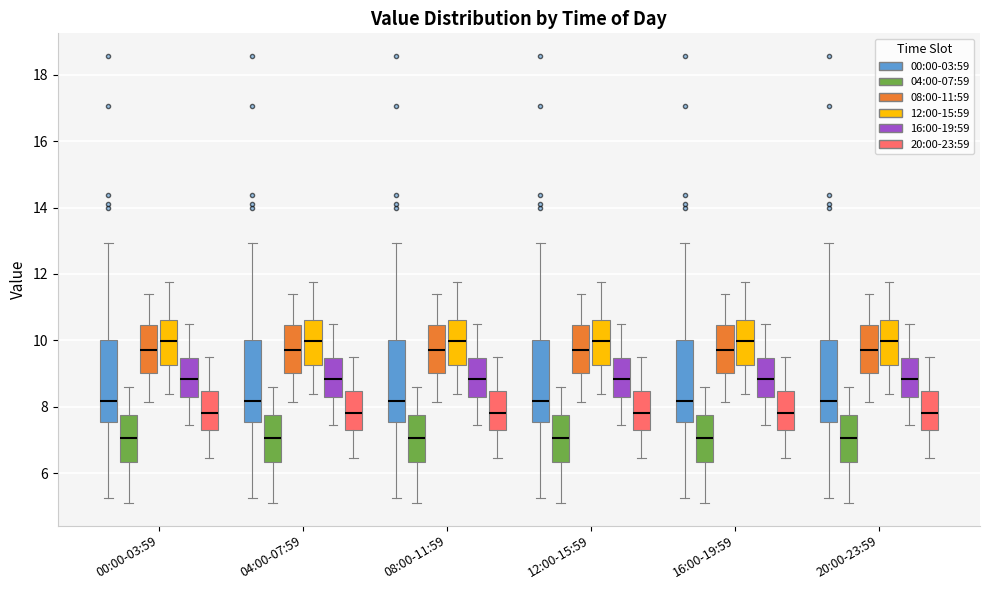

Reading left to right, read every box against the y-axis: the position of its median line, the range the box covers, and the ends of its whiskers. The values are not printed on the chart, so give them approximately, as read against the axis.

00:00-03:59 (00:00-03:59): median 8.2, box 7.6 to 10.0, whiskers 5.2 to 13.0
00:00-03:59 (04:00-07:59): median 7.0, box 6.4 to 7.8, whiskers 5.2 to 8.6
00:00-03:59 (08:00-11:59): median 9.8, box 9.0 to 10.4, whiskers 8.2 to 11.4
00:00-03:59 (12:00-15:59): median 10.0, box 9.2 to 10.6, whiskers 8.4 to 11.8
00:00-03:59 (16:00-19:59): median 8.8, box 8.2 to 9.4, whiskers 7.4 to 10.6
00:00-03:59 (20:00-23:59): median 7.8, box 7.2 to 8.4, whiskers 6.4 to 9.6
04:00-07:59 (00:00-03:59): median 8.2, box 7.6 to 10.0, whiskers 5.2 to 13.0
04:00-07:59 (04:00-07:59): median 7.0, box 6.4 to 7.8, whiskers 5.2 to 8.6
04:00-07:59 (08:00-11:59): median 9.8, box 9.0 to 10.4, whiskers 8.2 to 11.4
04:00-07:59 (12:00-15:59): median 10.0, box 9.2 to 10.6, whiskers 8.4 to 11.8
04:00-07:59 (16:00-19:59): median 8.8, box 8.2 to 9.4, whiskers 7.4 to 10.6
04:00-07:59 (20:00-23:59): median 7.8, box 7.2 to 8.4, whiskers 6.4 to 9.6
08:00-11:59 (00:00-03:59): median 8.2, box 7.6 to 10.0, whiskers 5.2 to 13.0
08:00-11:59 (04:00-07:59): median 7.0, box 6.4 to 7.8, whiskers 5.2 to 8.6
08:00-11:59 (08:00-11:59): median 9.8, box 9.0 to 10.4, whiskers 8.2 to 11.4
08:00-11:59 (12:00-15:59): median 10.0, box 9.2 to 10.6, whiskers 8.4 to 11.8
08:00-11:59 (16:00-19:59): median 8.8, box 8.2 to 9.4, whiskers 7.4 to 10.6
08:00-11:59 (20:00-23:59): median 7.8, box 7.2 to 8.4, whiskers 6.4 to 9.6
12:00-15:59 (00:00-03:59): median 8.2, box 7.6 to 10.0, whiskers 5.2 to 13.0
12:00-15:59 (04:00-07:59): median 7.0, box 6.4 to 7.8, whiskers 5.2 to 8.6
12:00-15:59 (08:00-11:59): median 9.8, box 9.0 to 10.4, whiskers 8.2 to 11.4
12:00-15:59 (12:00-15:59): median 10.0, box 9.2 to 10.6, whiskers 8.4 to 11.8
12:00-15:59 (16:00-19:59): median 8.8, box 8.2 to 9.4, whiskers 7.4 to 10.6
12:00-15:59 (20:00-23:59): median 7.8, box 7.2 to 8.4, whiskers 6.4 to 9.6
16:00-19:59 (00:00-03:59): median 8.2, box 7.6 to 10.0, whiskers 5.2 to 13.0
16:00-19:59 (04:00-07:59): median 7.0, box 6.4 to 7.8, whiskers 5.2 to 8.6
16:00-19:59 (08:00-11:59): median 9.8, box 9.0 to 10.4, whiskers 8.2 to 11.4
16:00-19:59 (12:00-15:59): median 10.0, box 9.2 to 10.6, whiskers 8.4 to 11.8
16:00-19:59 (16:00-19:59): median 8.8, box 8.2 to 9.4, whiskers 7.4 to 10.6
16:00-19:59 (20:00-23:59): median 7.8, box 7.2 to 8.4, whiskers 6.4 to 9.6
20:00-23:59 (00:00-03:59): median 8.2, box 7.6 to 10.0, whiskers 5.2 to 13.0
20:00-23:59 (04:00-07:59): median 7.0, box 6.4 to 7.8, whiskers 5.2 to 8.6
20:00-23:59 (08:00-11:59): median 9.8, box 9.0 to 10.4, whiskers 8.2 to 11.4
20:00-23:59 (12:00-15:59): median 10.0, box 9.2 to 10.6, whiskers 8.4 to 11.8
20:00-23:59 (16:00-19:59): median 8.8, box 8.2 to 9.4, whiskers 7.4 to 10.6
20:00-23:59 (20:00-23:59): median 7.8, box 7.2 to 8.4, whiskers 6.4 to 9.6